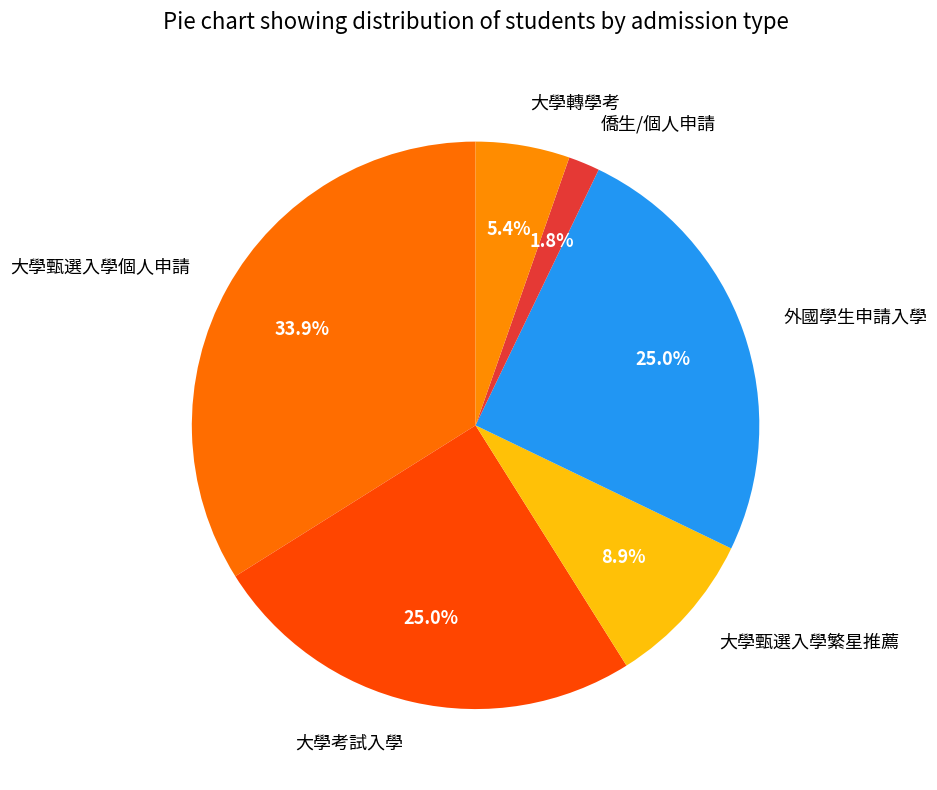

The 外國學生申請入學 slice represents 2% of the pie. True or false?

False